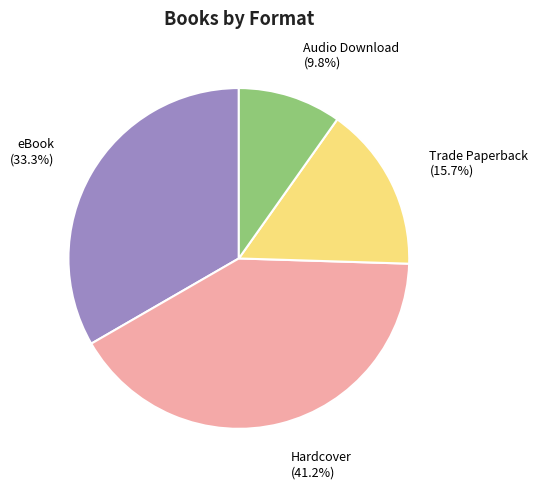

Which slice is the largest?

Hardcover